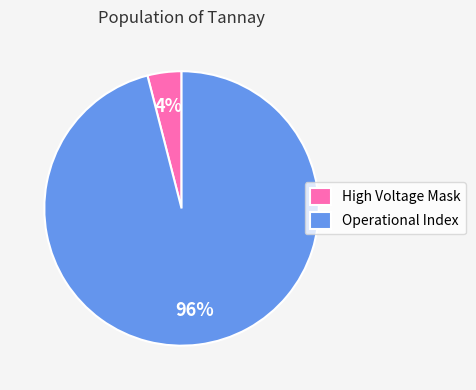

Combined, do High Voltage Mask and Operational Index account for over 50%?

Yes